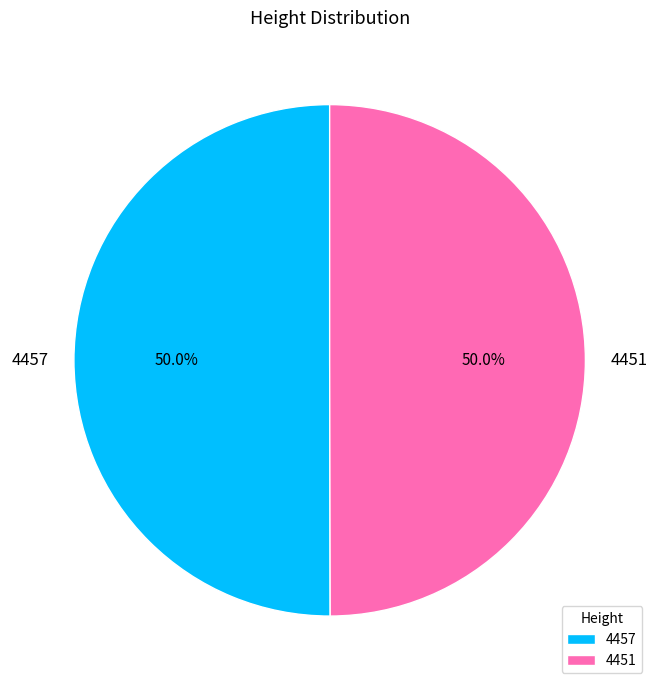

How many segments does this pie chart have?

2